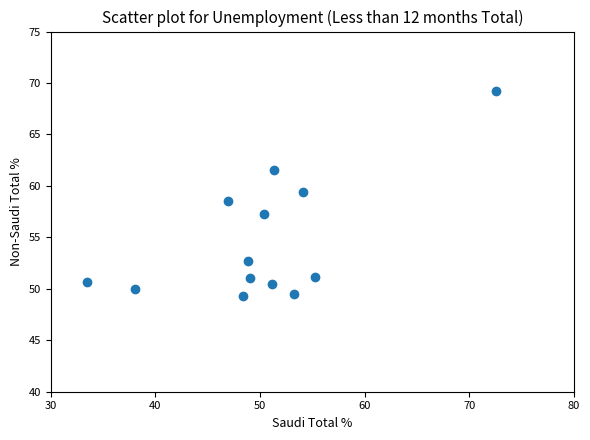

What is the range of Y values (max minus min)?

20.0